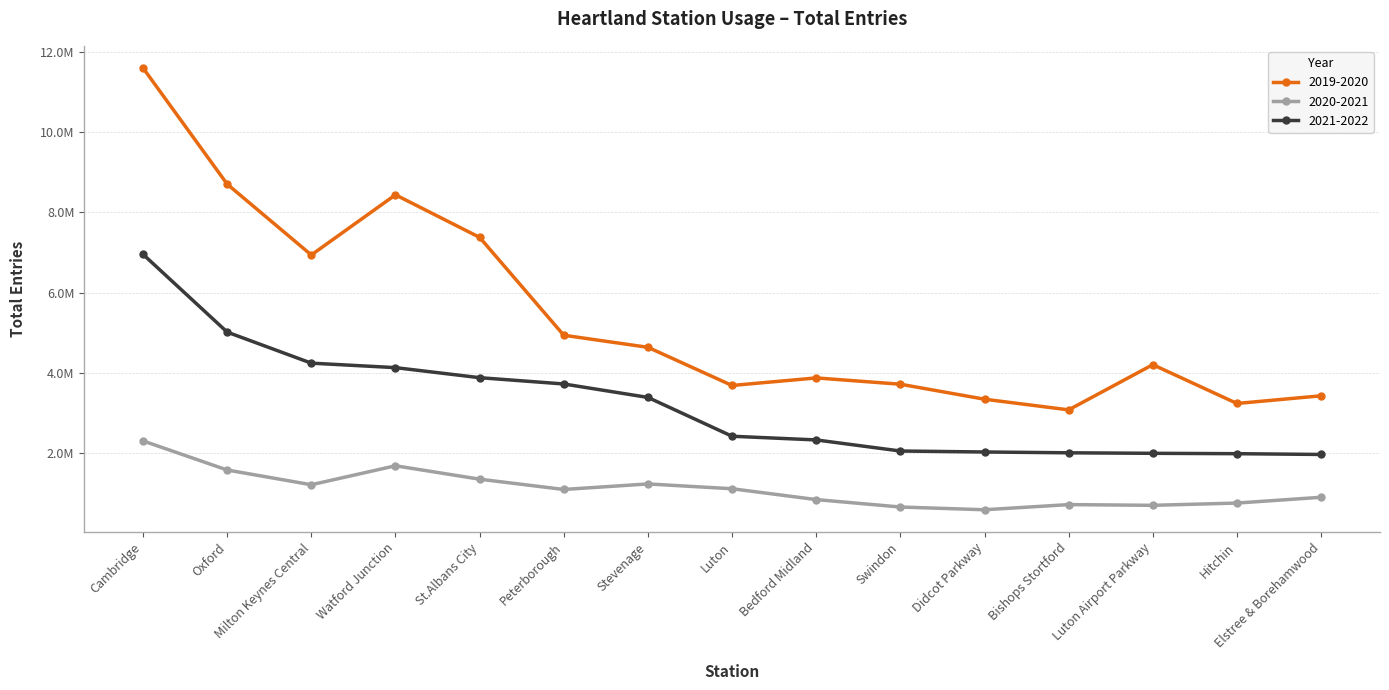

Is the value of 2019-2020 at Peterborough greater than the value of 2020-2021 at Bishops Stortford?

Yes